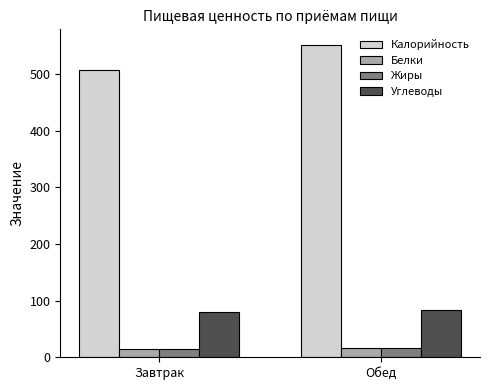

How many bars are there in each group?

4